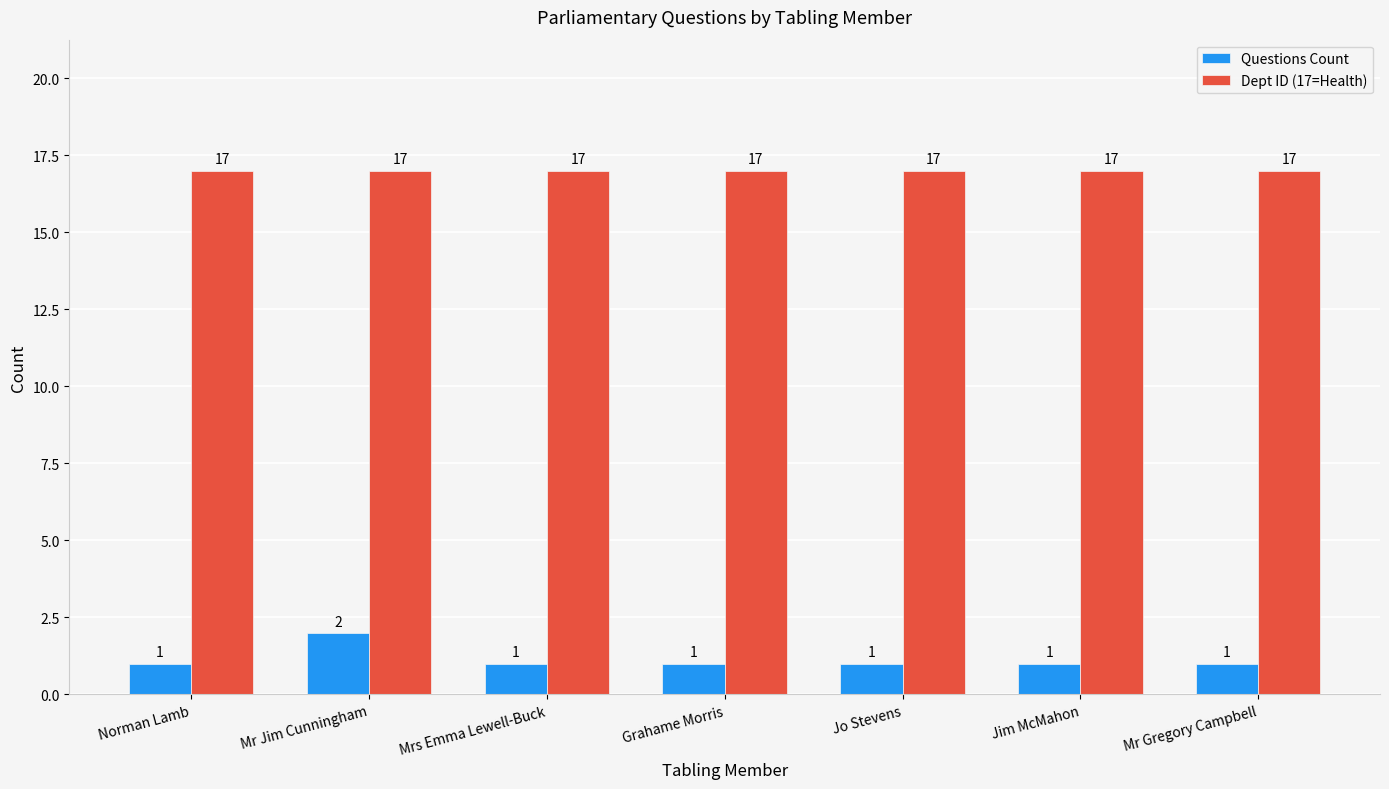

What is the smallest value displayed?

1